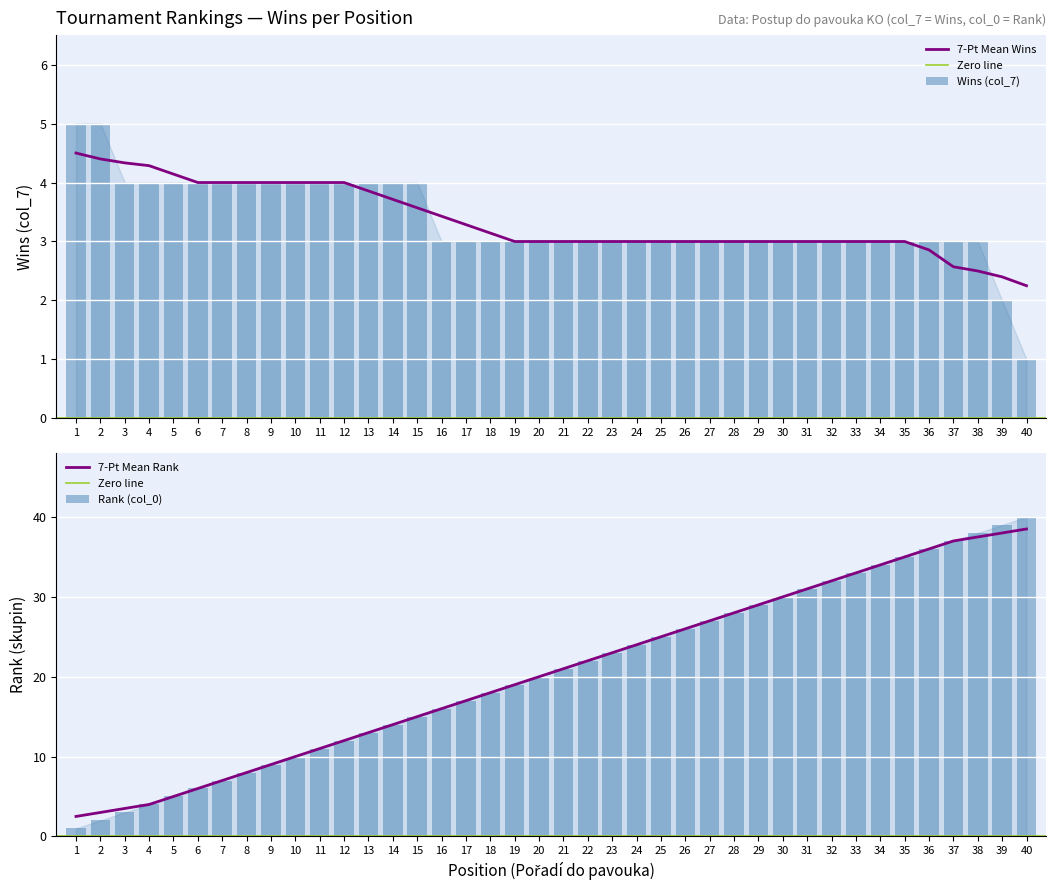

What is the lowest value of the Wins series?

1